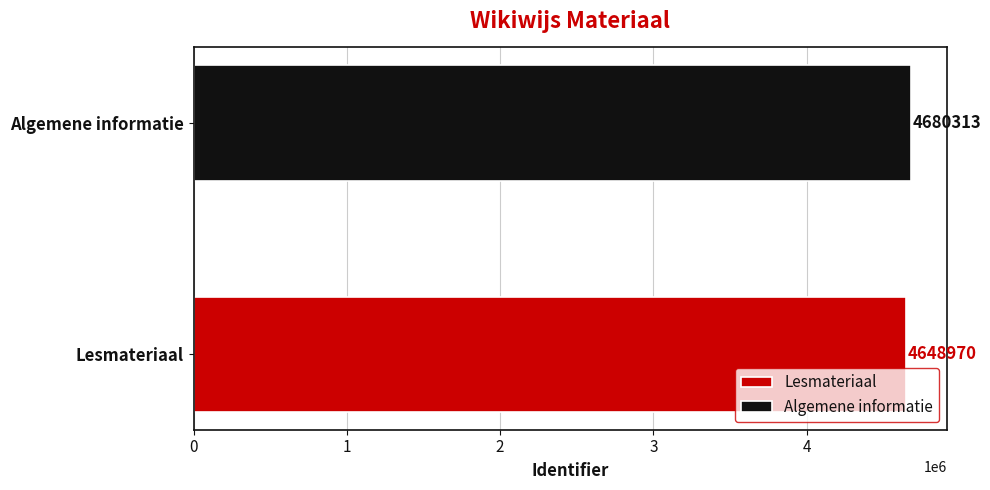

Which series has the widest spread of values?

Lesmateriaal